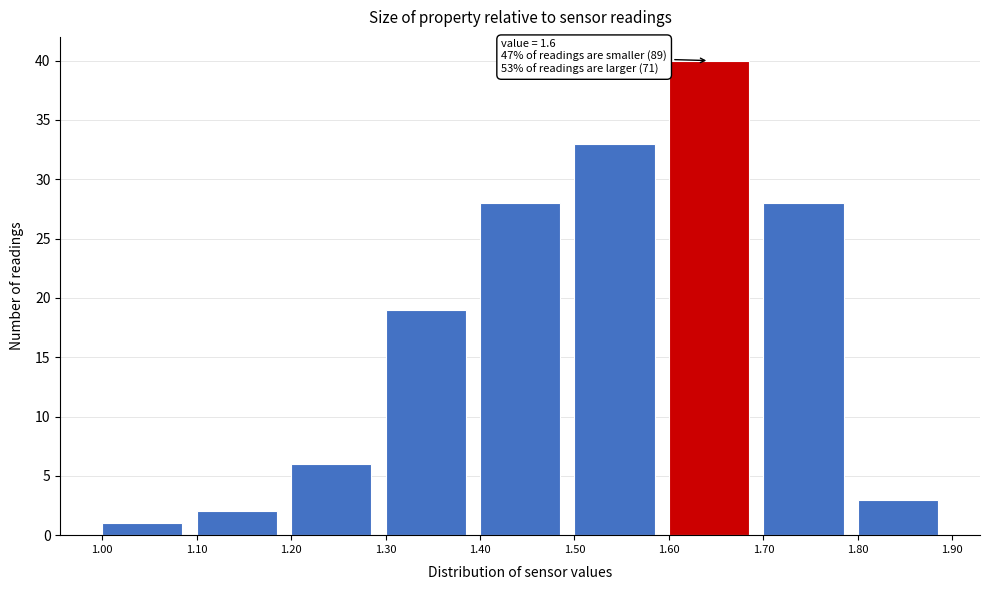

Which range on the x-axis has the tallest bar?

1.60 to 1.70